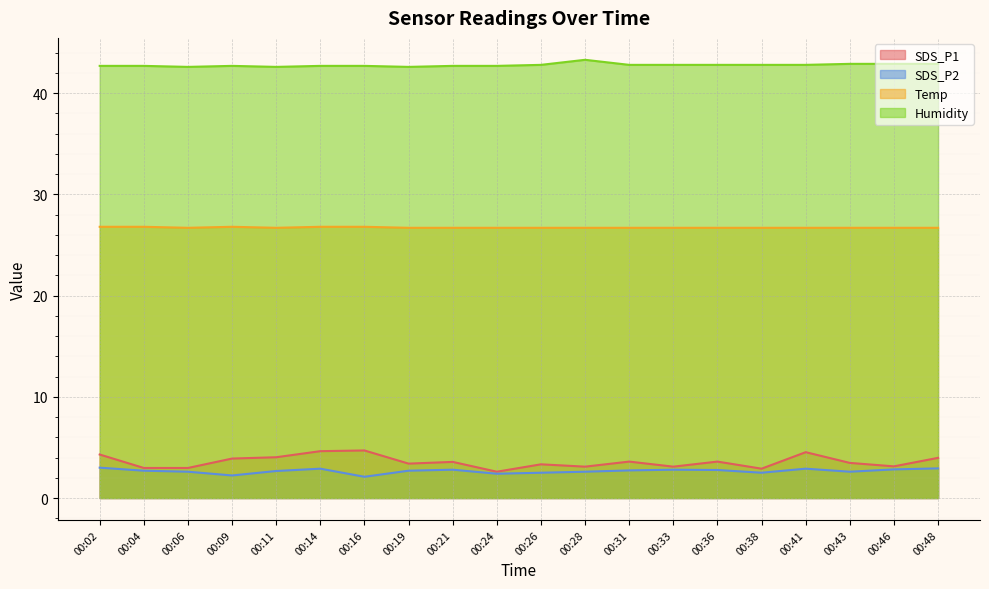

How many lines are shown in the chart?

4